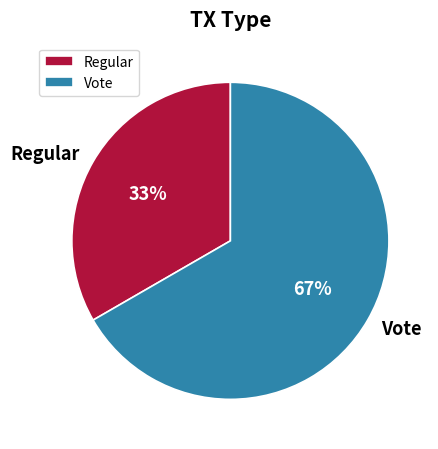

Which category accounts for the majority?

Vote